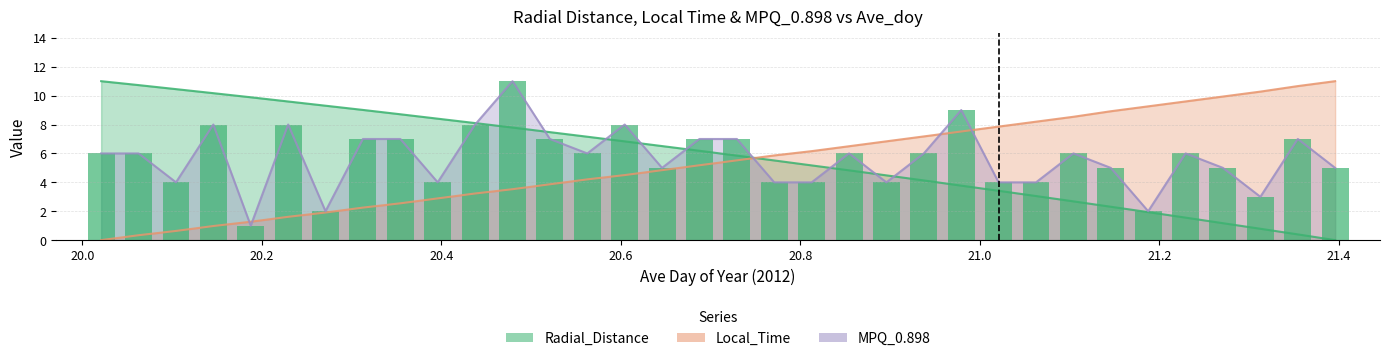

What is the sum of the Local_Time values at 20.5625 and 20.0625?

4.5